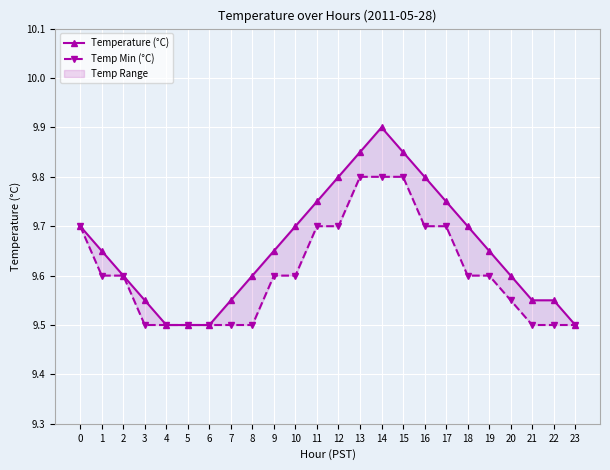

Rank the series at 10 from highest to lowest value.

Temperature (°C), Temp Min (°C)